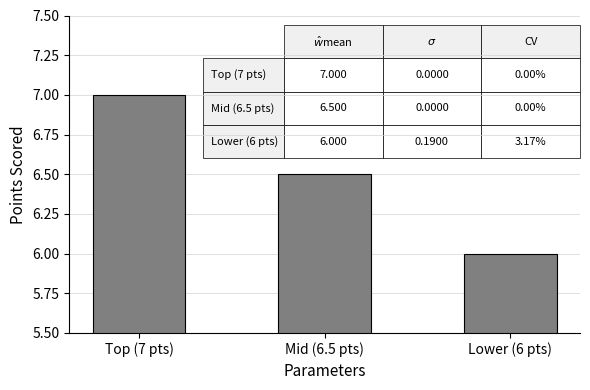

At which category does the chart reach its minimum across all series?

Lower (6 pts)